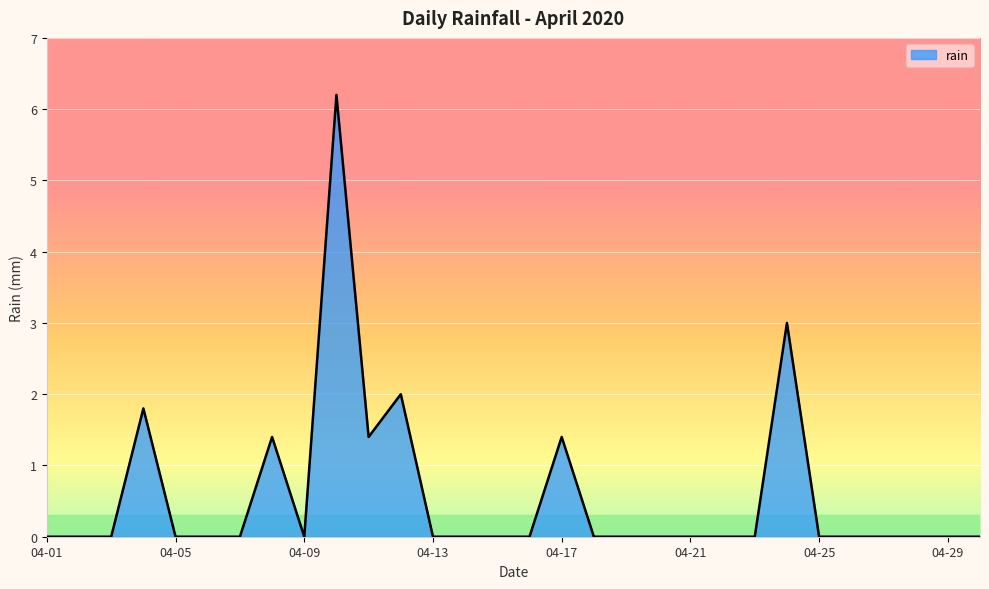

What is the maximum value shown in the chart?

6.2